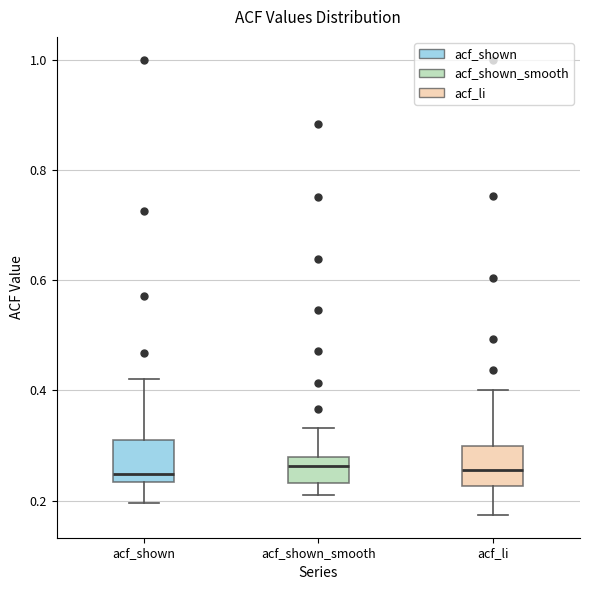

Where does the lower whisker of the box for acf_shown end on the y-axis? The values are not printed on the chart, so give them approximately, as read against the axis.

0.20